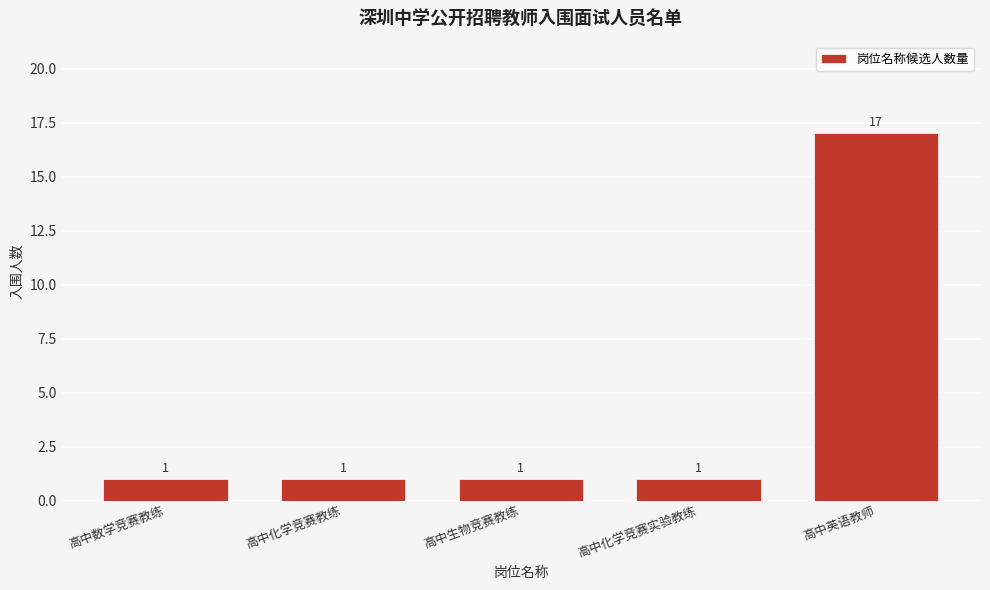

Reading left to right, what are all the values shown in this chart?

1	1	1	1	17